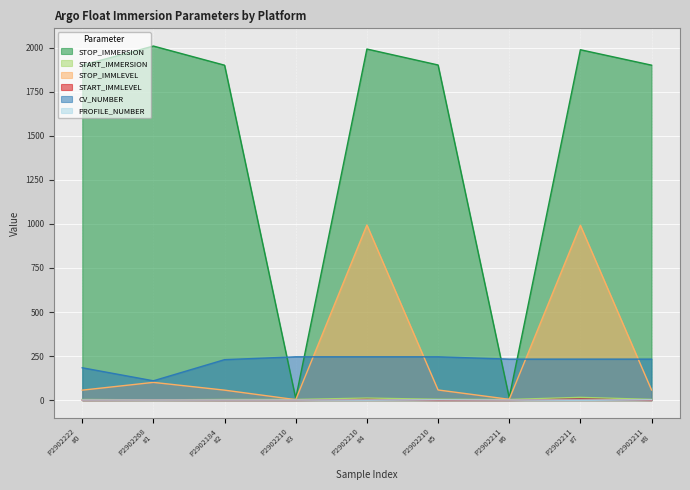

How many distinct data groups are displayed?

6